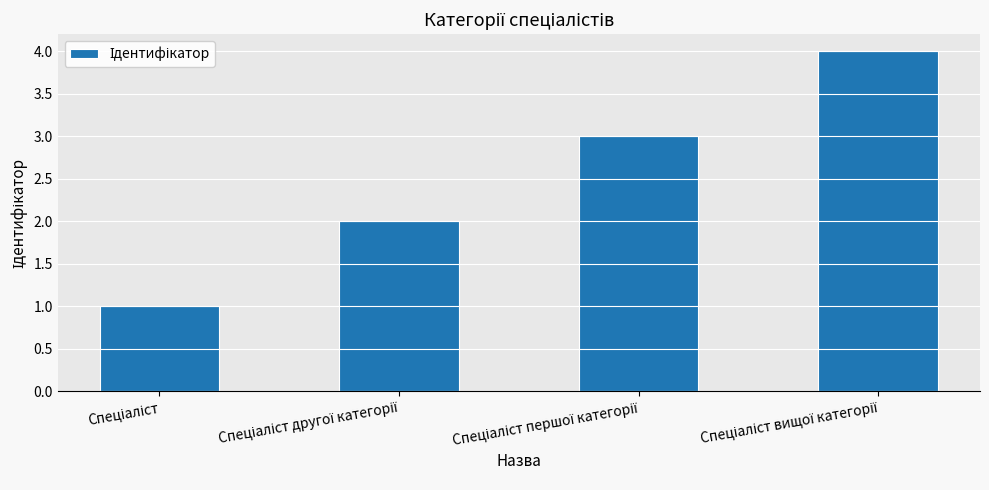

Count the values in the range 2 to 4.

3